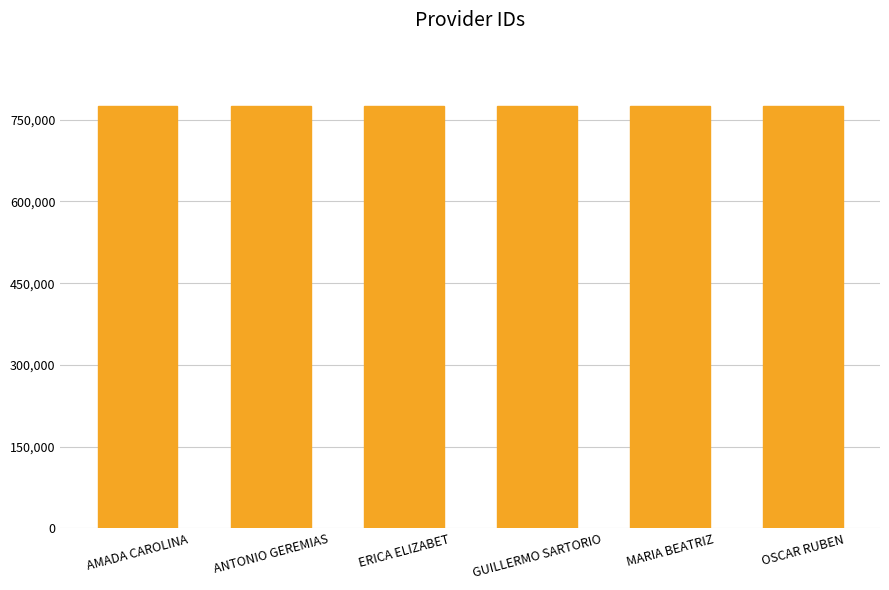

What is the ratio of the value at ANTONIO GEREMIAS to the value at OSCAR RUBEN?

1.0